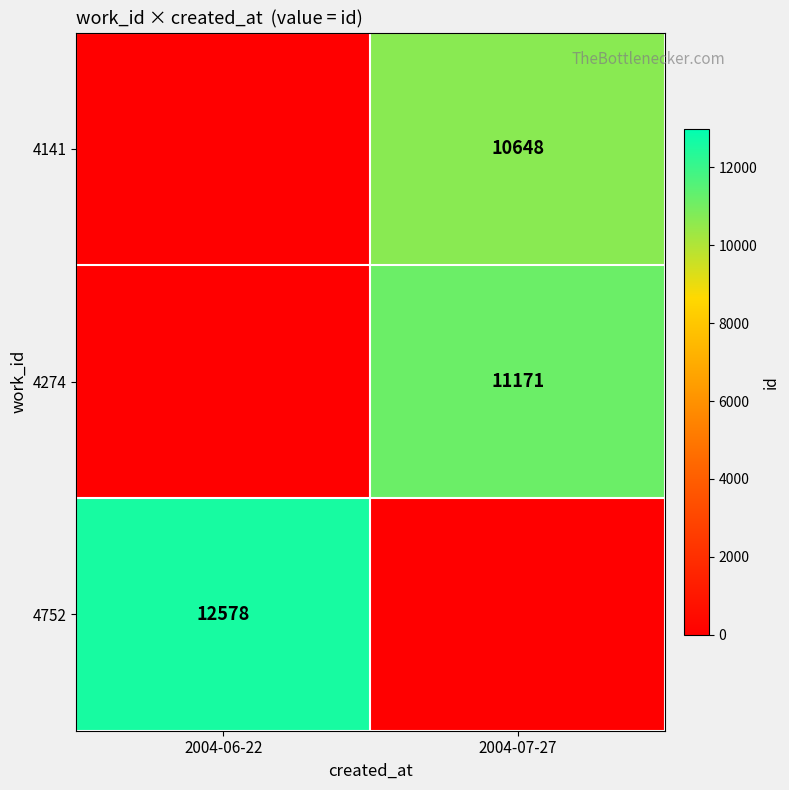

Between 2004-06-22 and 2004-07-27, which is larger?

2004-07-27